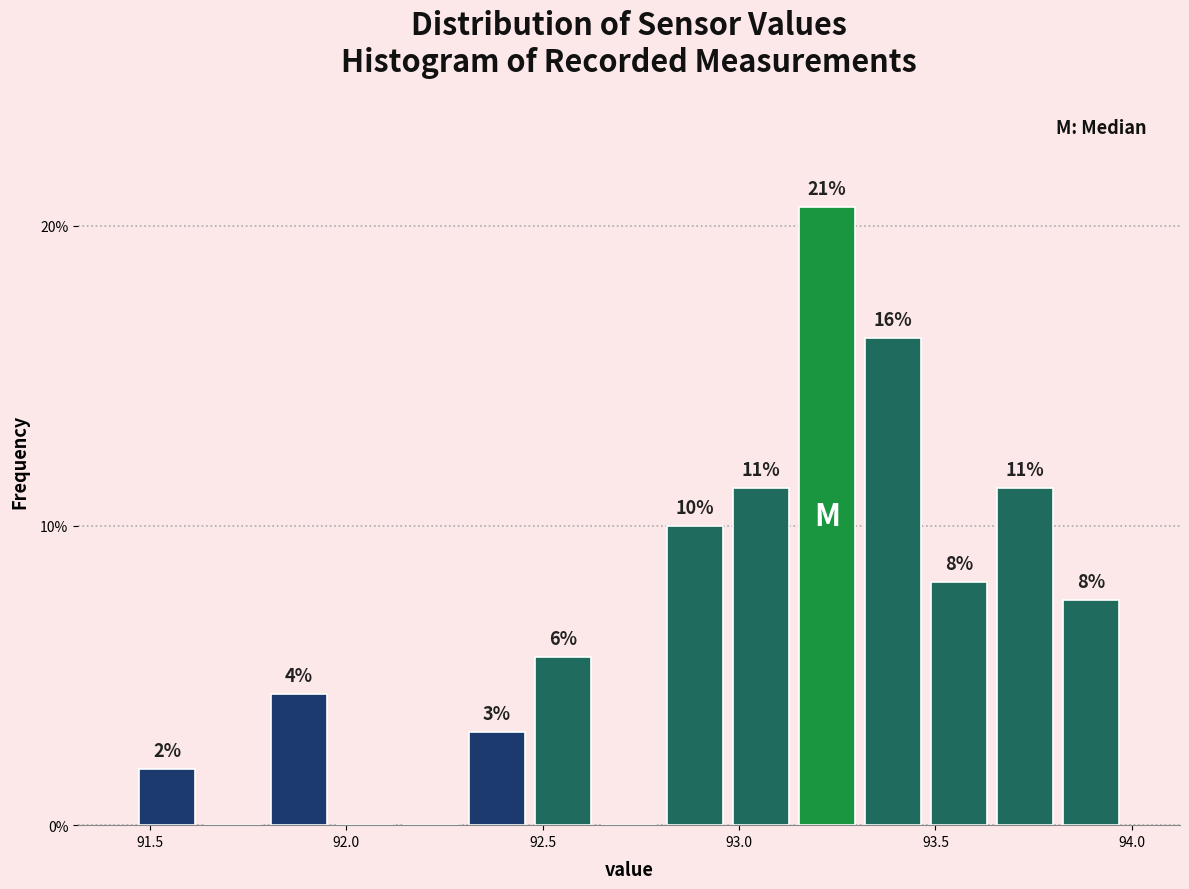

Read against the x-axis, roughly where is the centre of the tallest bar?

93.20